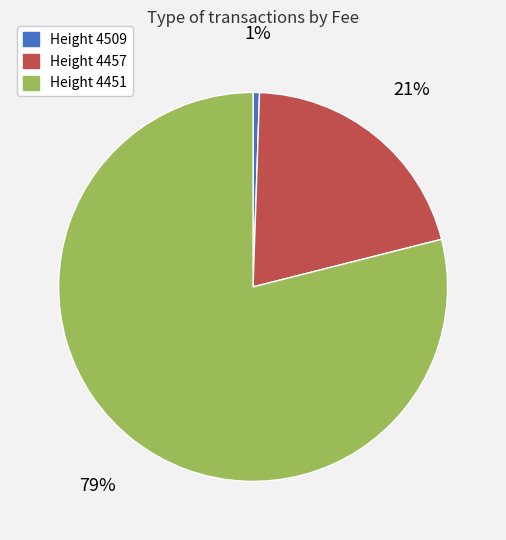

Rank the categories by value from highest to lowest.

Height 4451, Height 4457, Height 4509